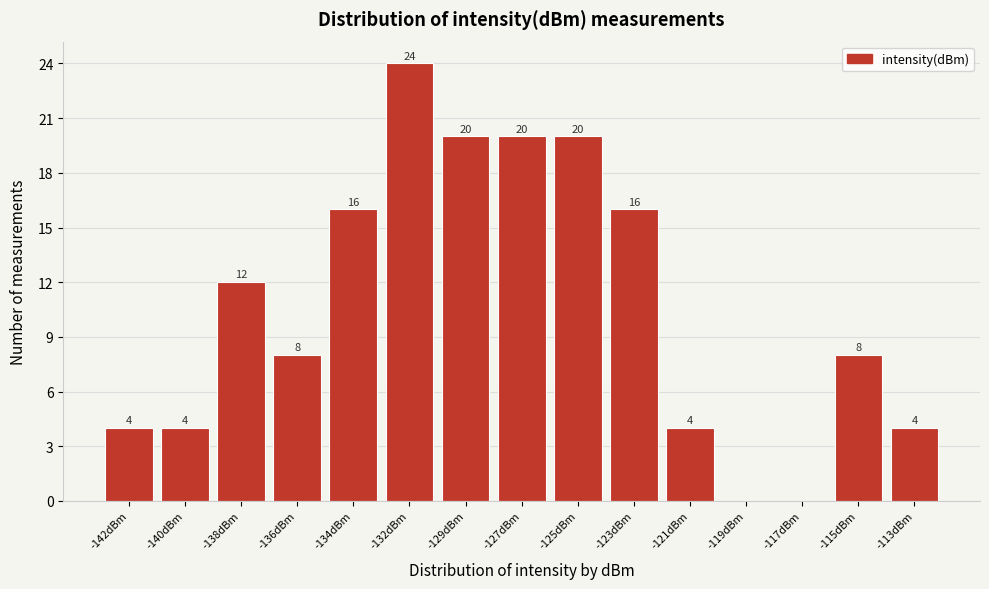

Reading left to right, extract all data points from this chart.

-142dBm=4	-140dBm=4	-138dBm=12	-136dBm=8	-134dBm=16	-132dBm=24	-129dBm=20	-127dBm=20	-125dBm=20	-123dBm=16	-121dBm=4	-119dBm=0	-117dBm=0	-115dBm=8	-113dBm=4